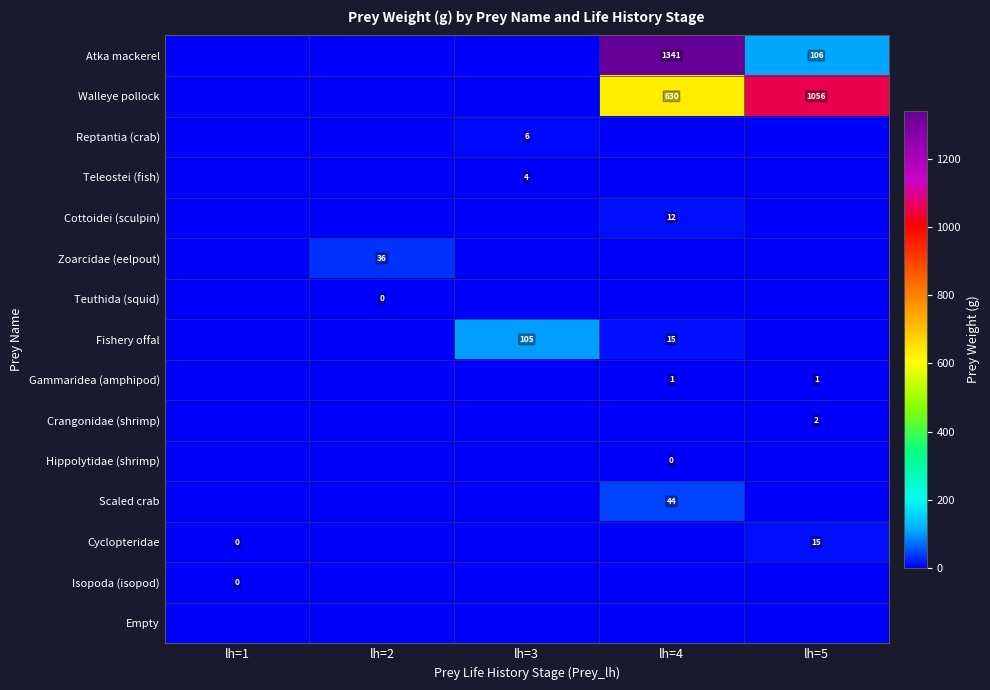

The value of Fishery offal at lh=3 is 43. True or false?

False